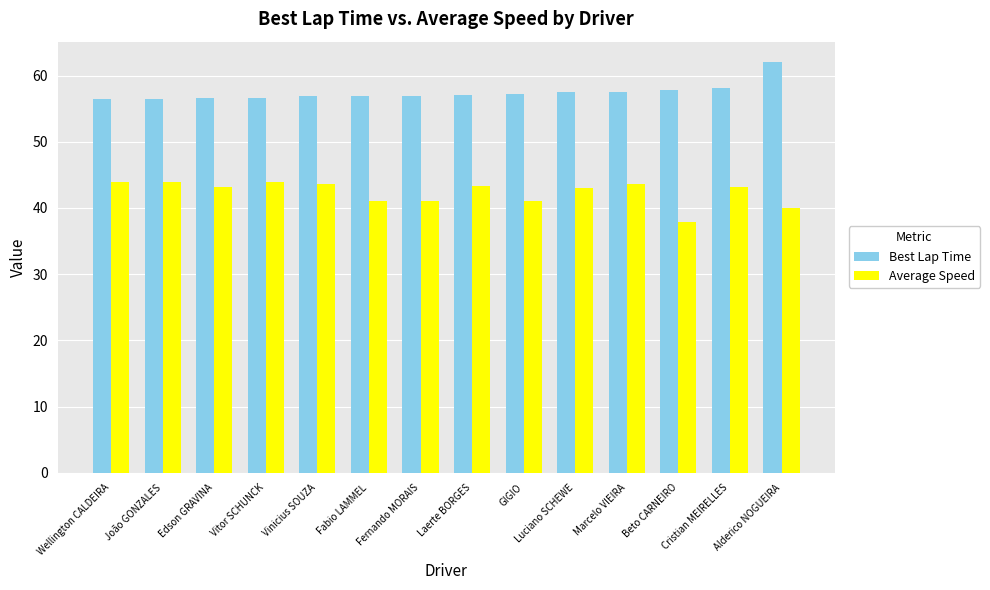

Does the chart contain any negative values?

No